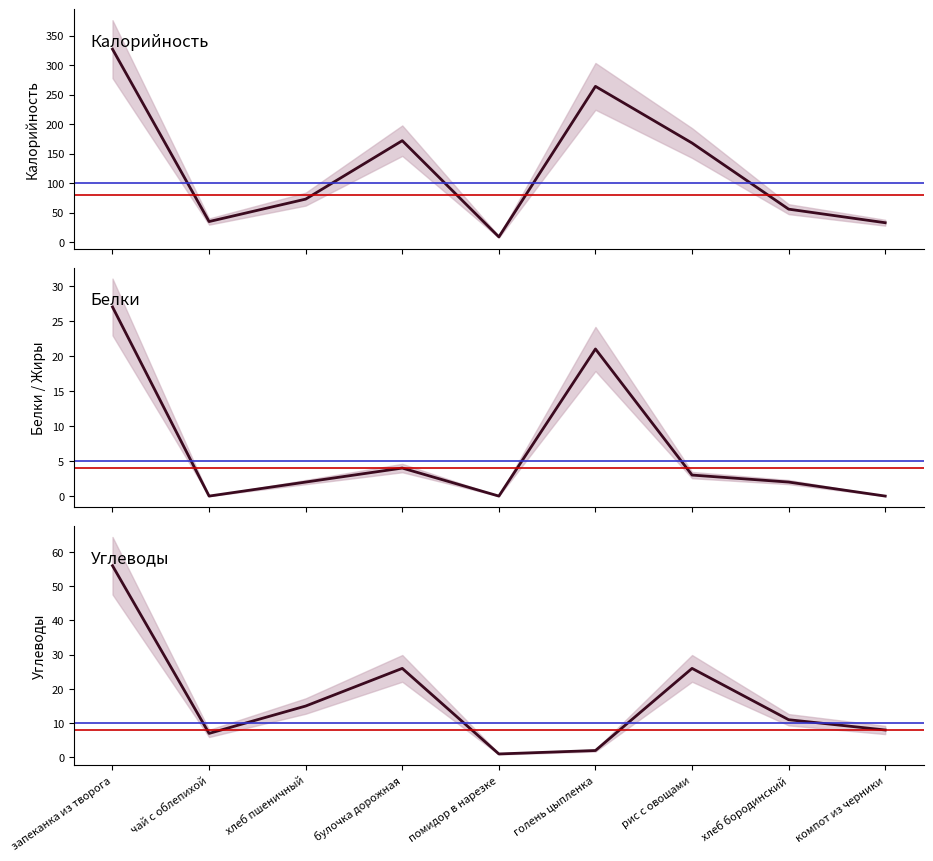

At which category does Углеводы reach its first local peak?

булочка дорожная